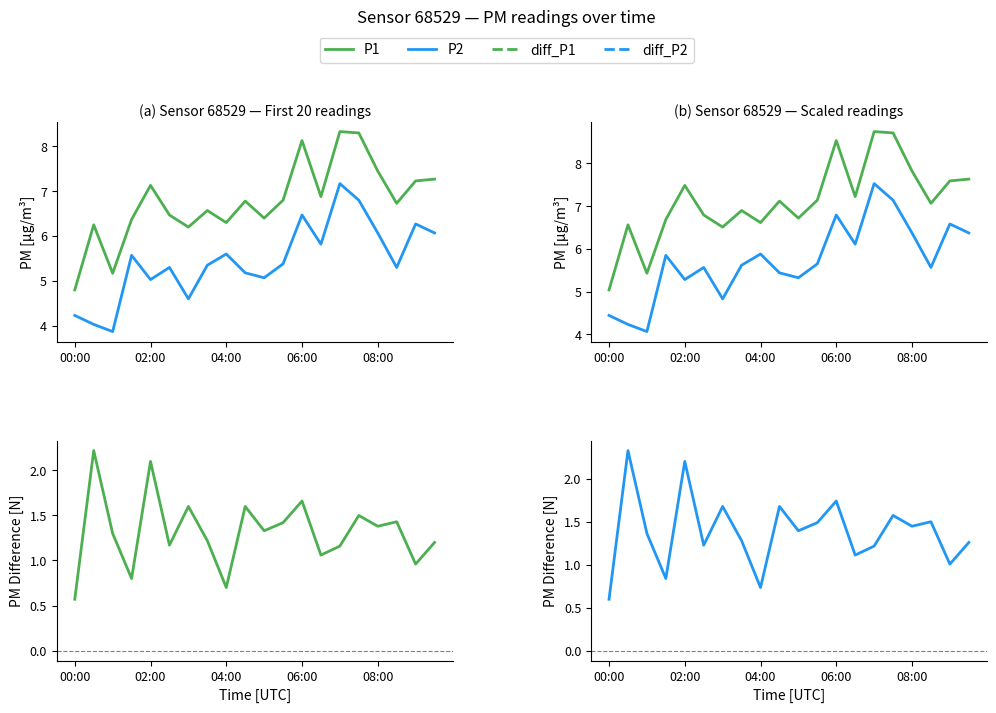

Reading left to right, what are all the values shown in this chart?

P1: 4.8	6.2	5.2	6.4	7.1	6.5	6.2	6.6	6.3	6.8	6.4	6.8	8.1	6.9	8.3	8.3	7.5	6.7	7.2	7.3
P2: 4.2	4.0	3.9	5.6	5.0	5.3	4.6	5.3	5.6	5.2	5.1	5.4	6.5	5.8	7.2	6.8	6.1	5.3	6.3	6.1